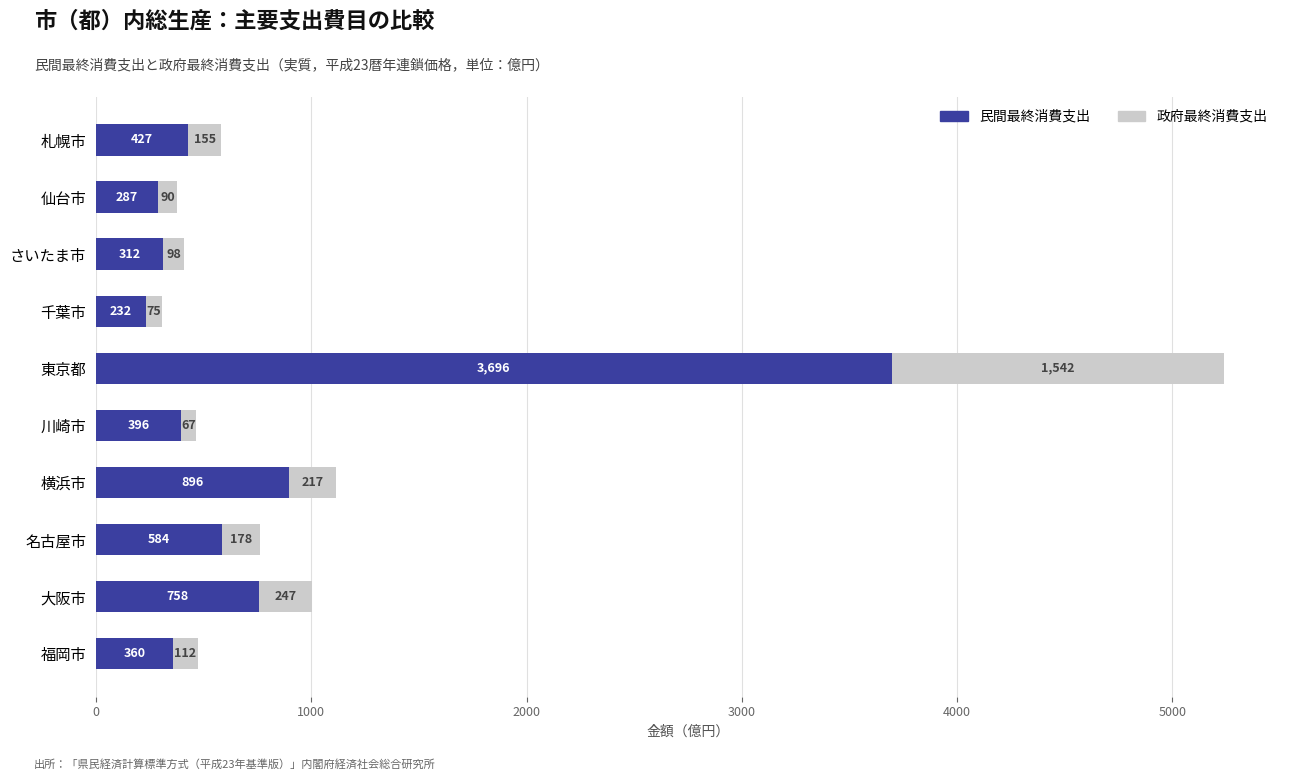

Which category has the lowest value in the 民間最終消費支出 series?

千葉市